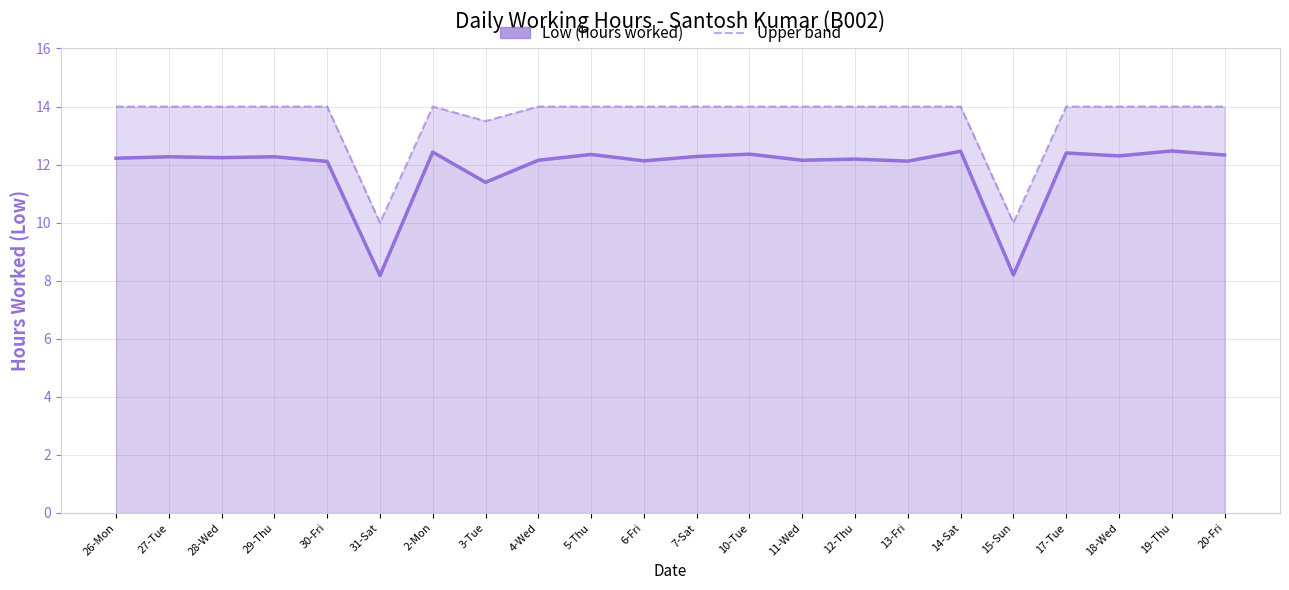

True or false: Low (hours worked) and Upper band intersect in this chart.

False